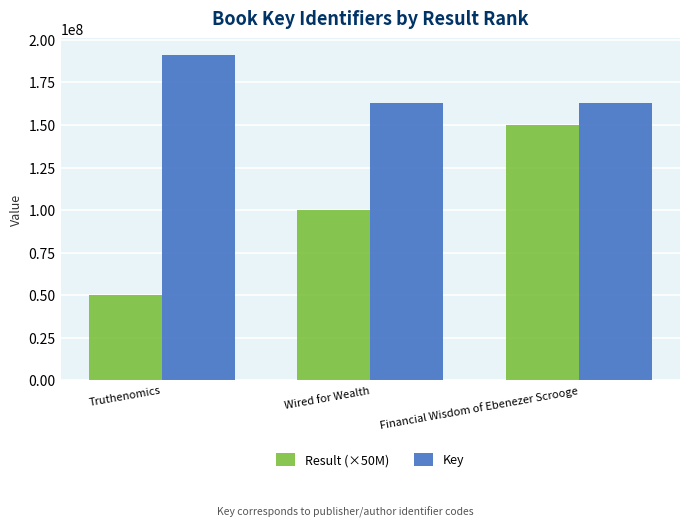

How many categories are shown in the chart?

3